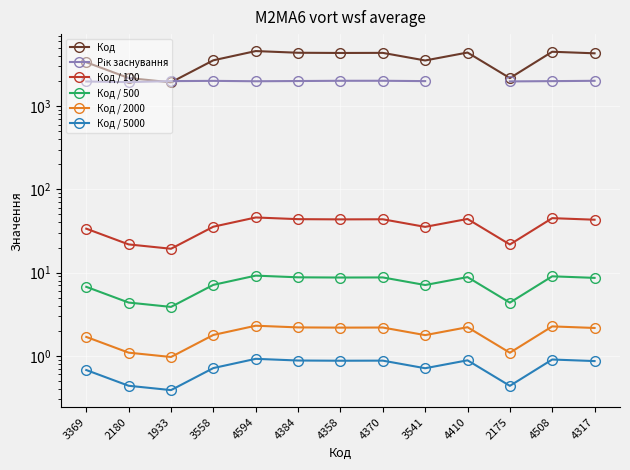

How many lines are shown in the chart?

6